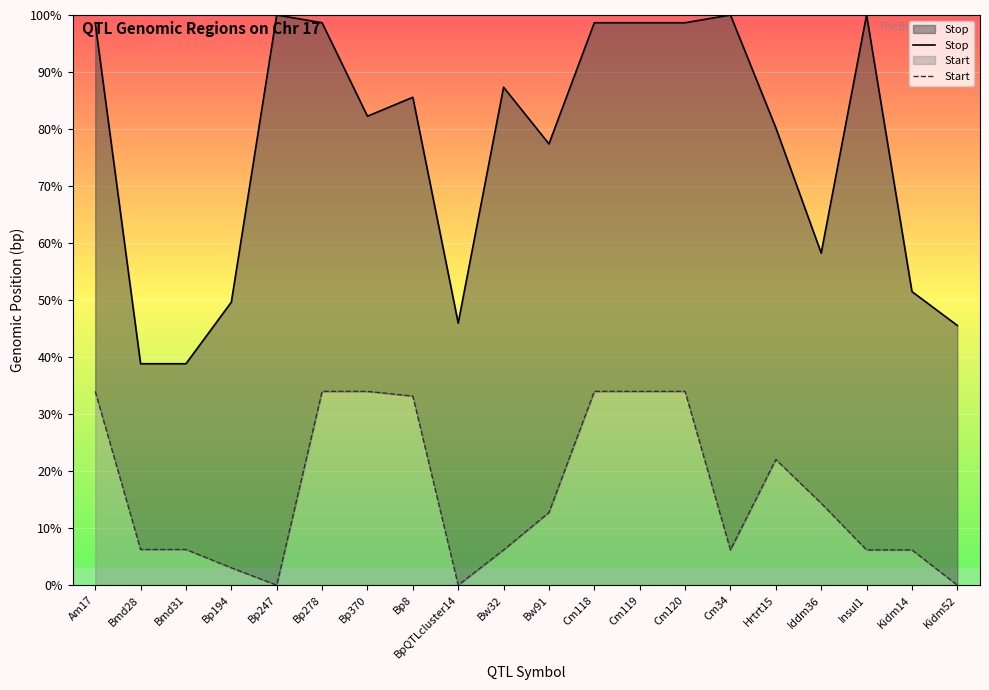

Which has a higher value, Kidm14 or Bp278?

Bp278